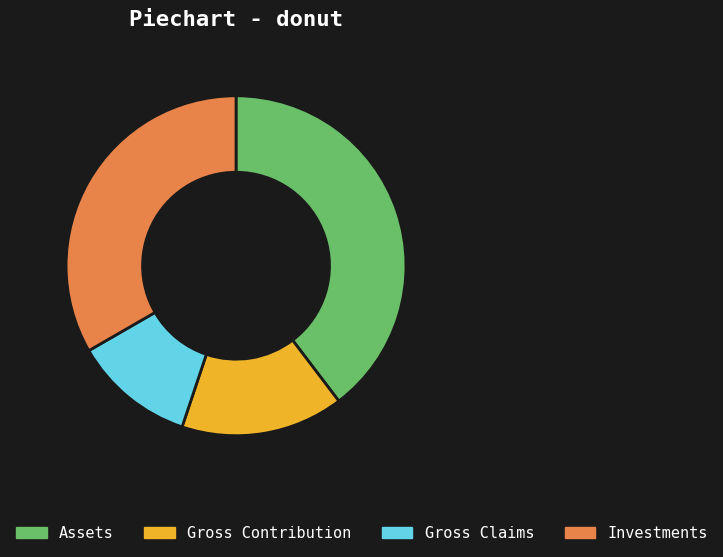

Which category has the smallest portion of the pie?

Gross Claims